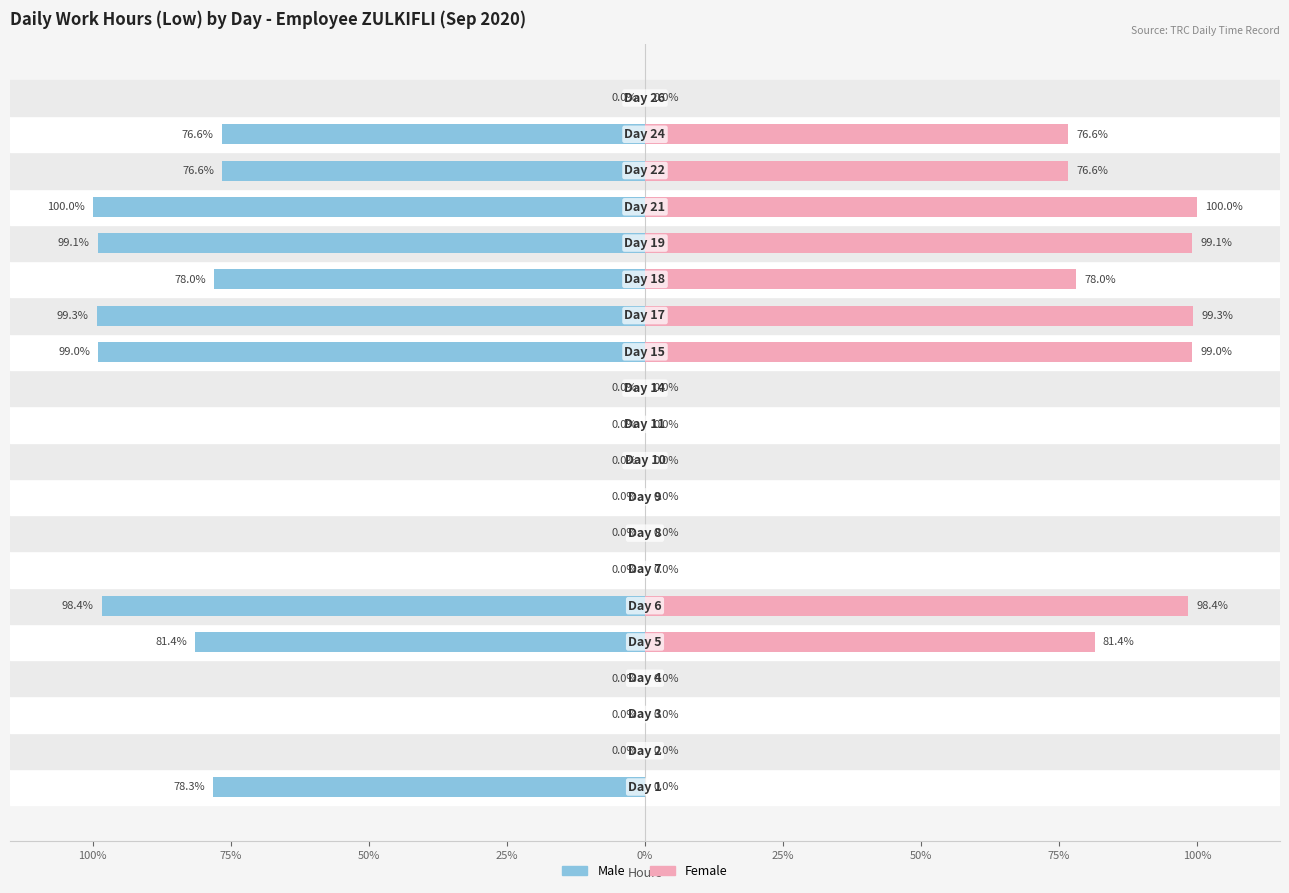

Is the value of Male at 14 greater than the value of Female at 19?

No